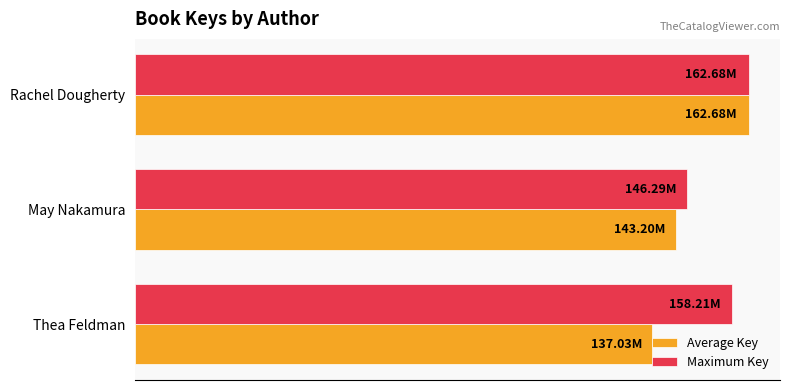

Count the Maximum Key values in the range 146286864 to 162680339.

3